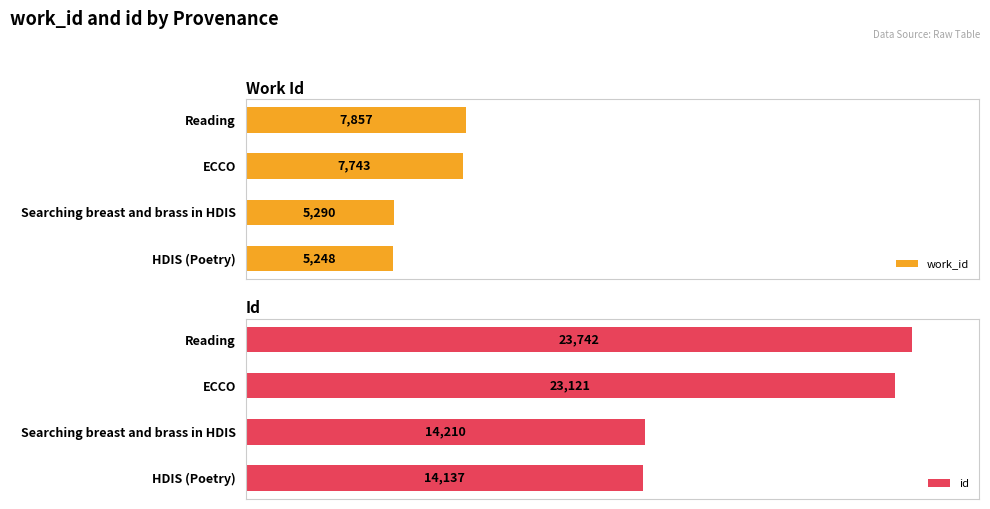

At HDIS (Poetry), list the series in order from largest to smallest.

id, work_id